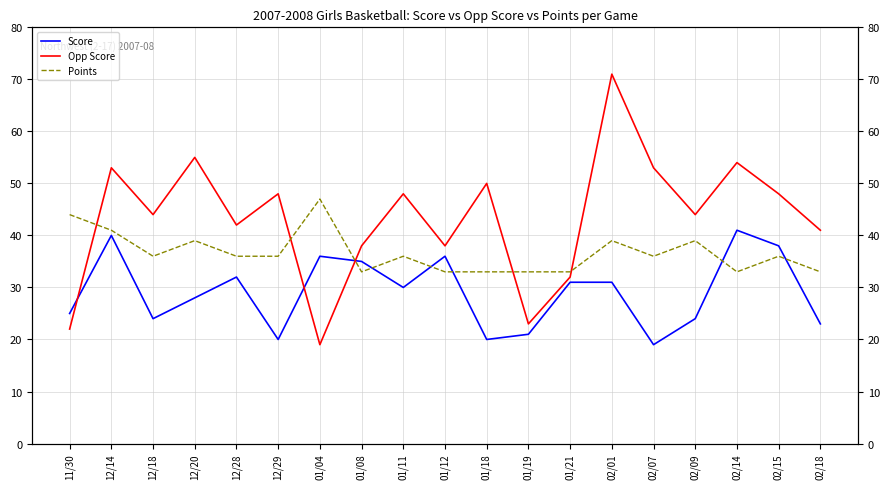

Rank the categories by Opp Score value from lowest to highest.

01/04, 11/30, 01/19, 01/21, 01/08, 01/12, 02/18, 12/28, 12/18, 02/09, 12/29, 01/11, 02/15, 01/18, 12/14, 02/07, 02/14, 12/20, 02/01